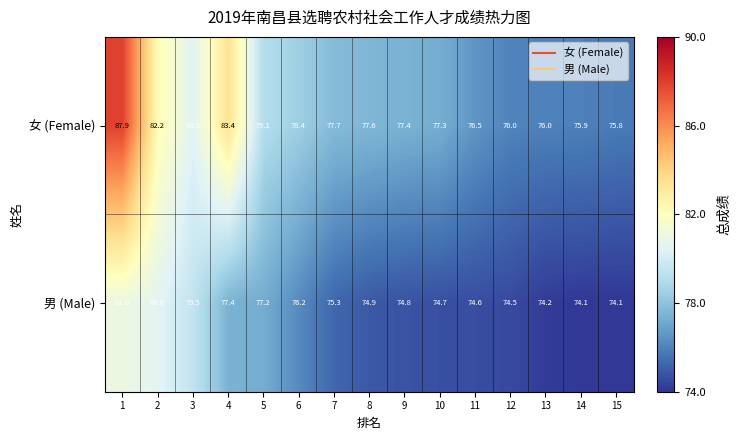

At how many categories does at least one series exceed 82?

3